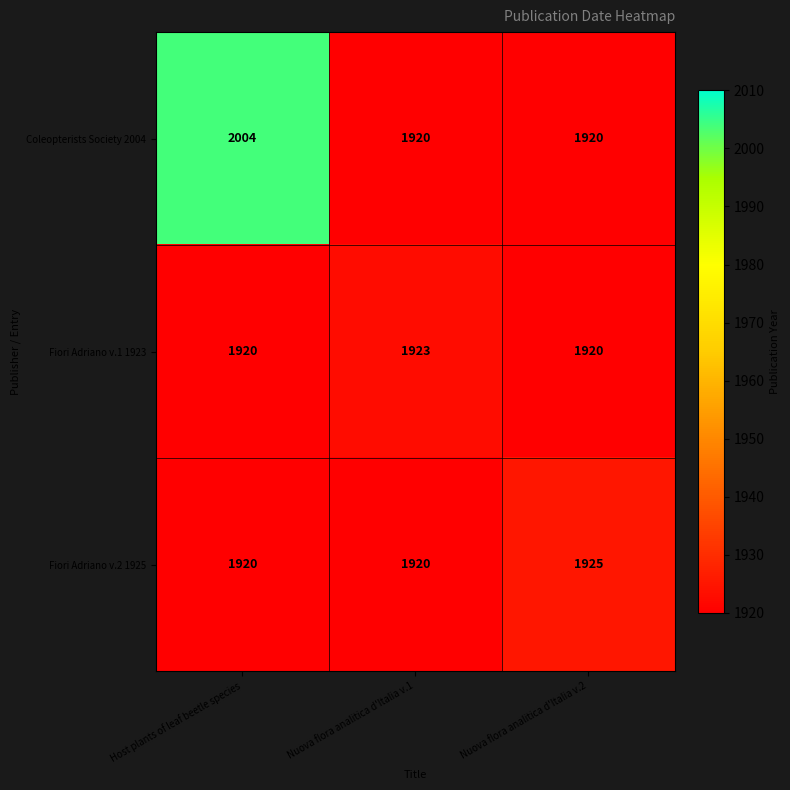

At how many categories does at least one series exceed 1920?

3